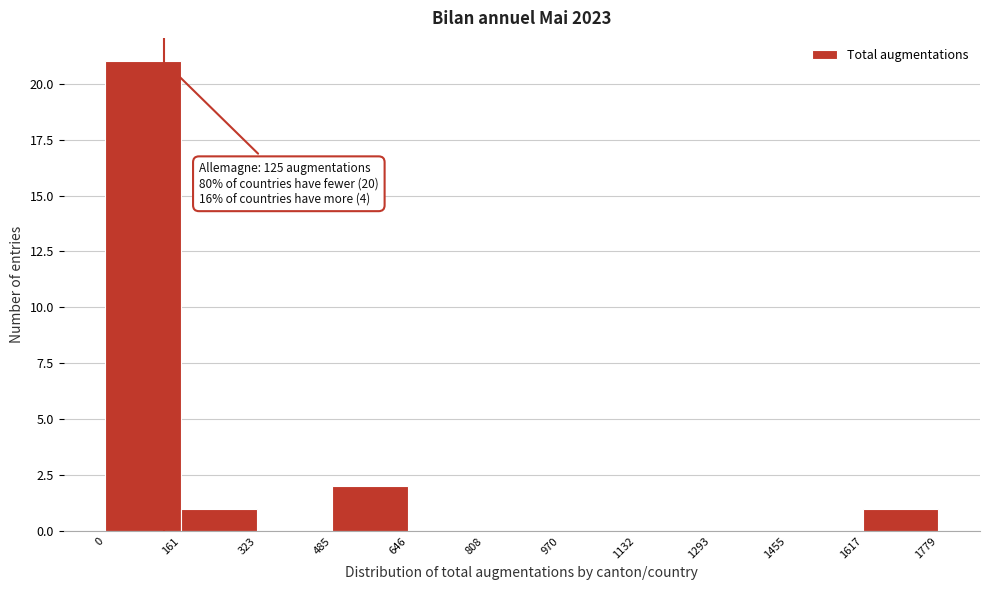

Over which range of the x-axis is the bar tallest?

0 to 161